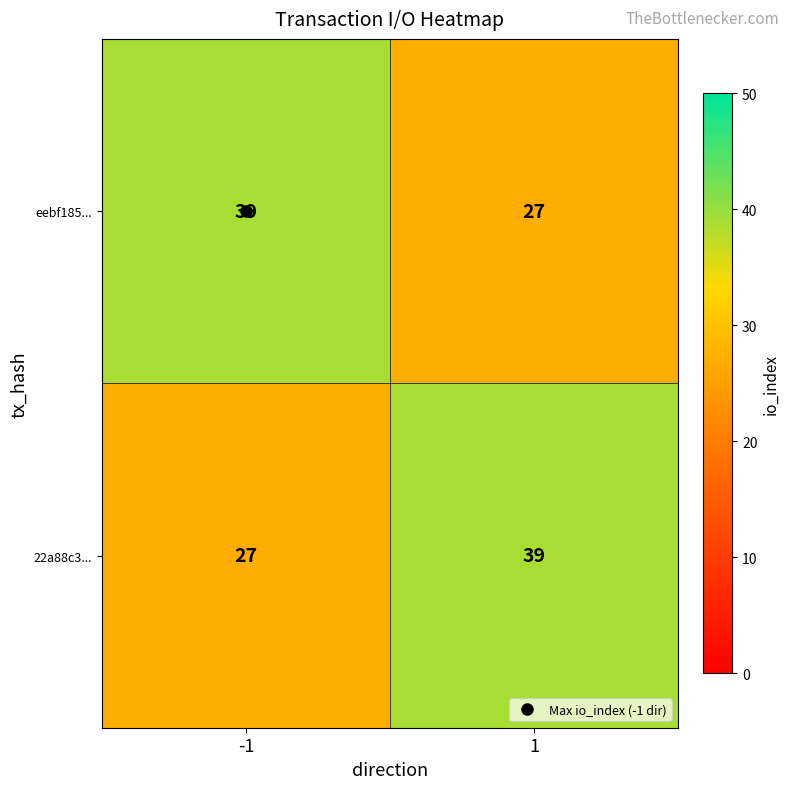

What value does the 22a88c3... series have at -1, to the nearest 5?

25